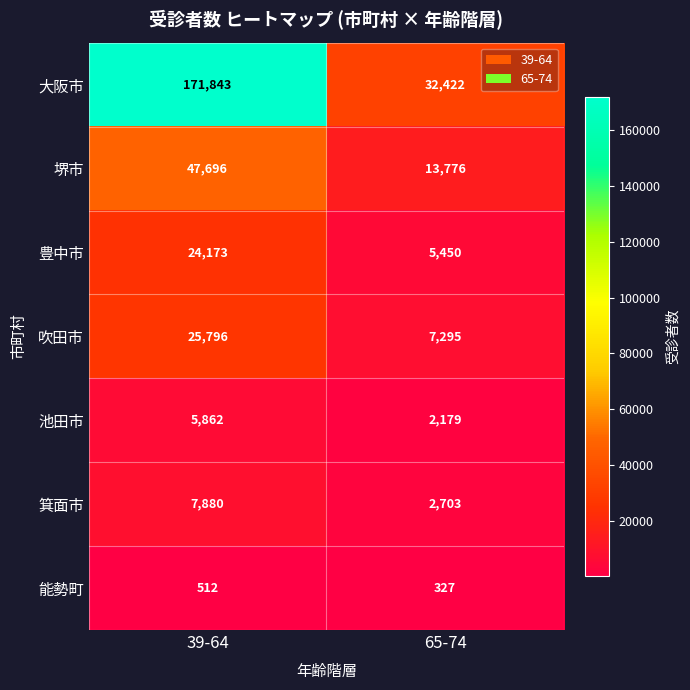

At which category does the chart reach its peak across all series?

39-64